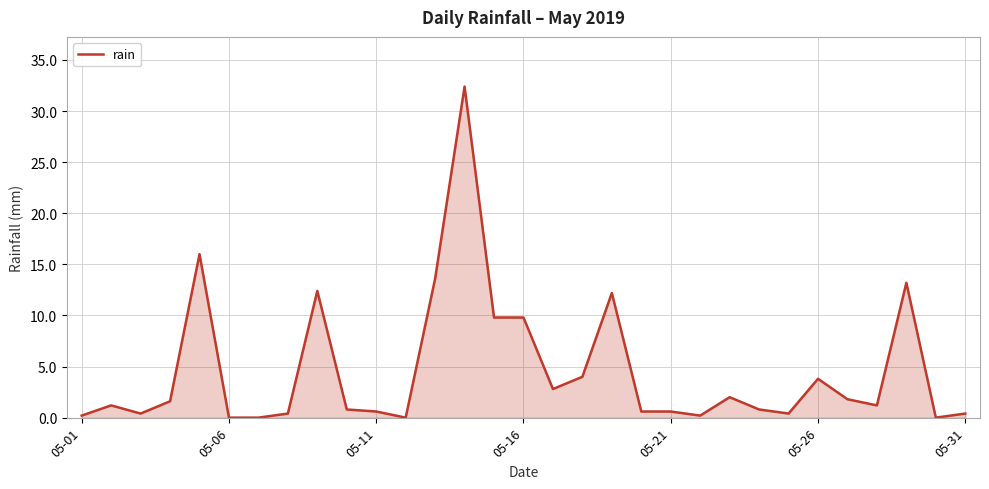

What is the difference between the maximum and minimum values?

32.4